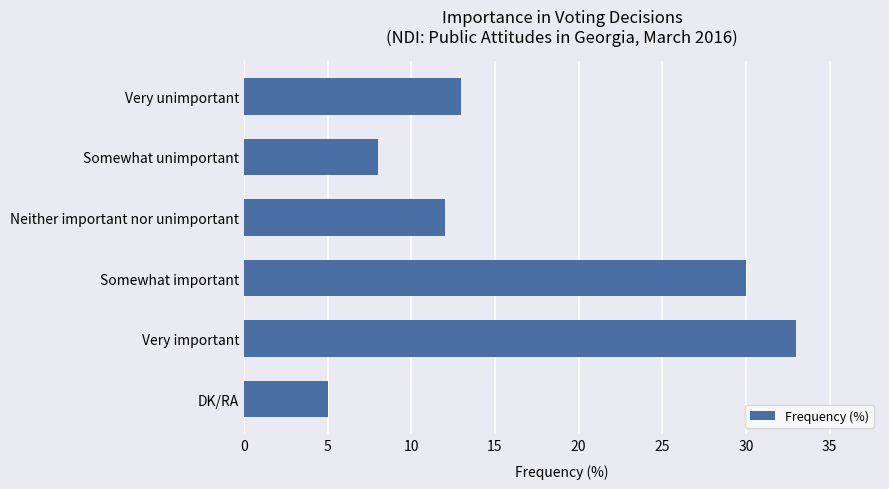

How many data points does each series have?

6